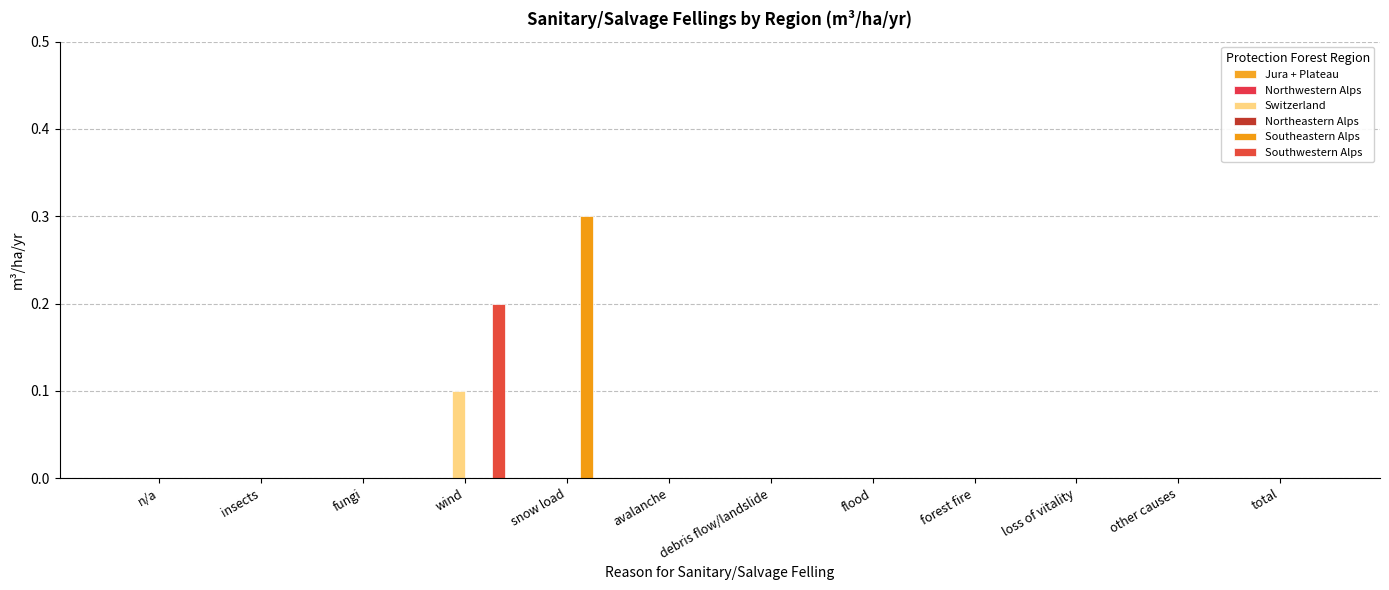

What is the label of the 10th bar from the right?

fungi